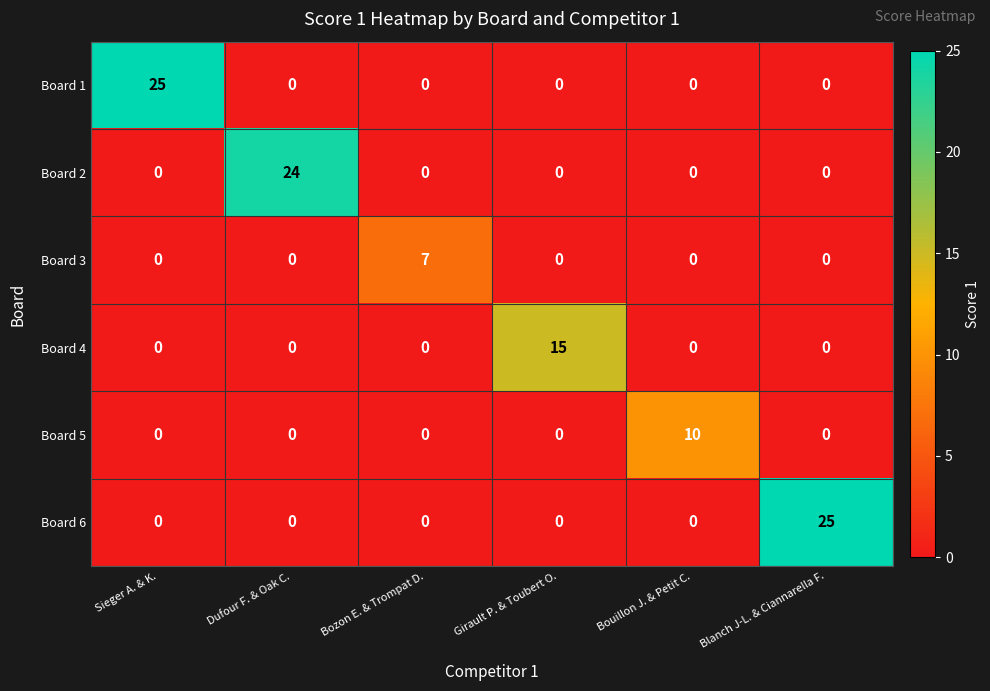

What is the maximum value shown in the chart?

25